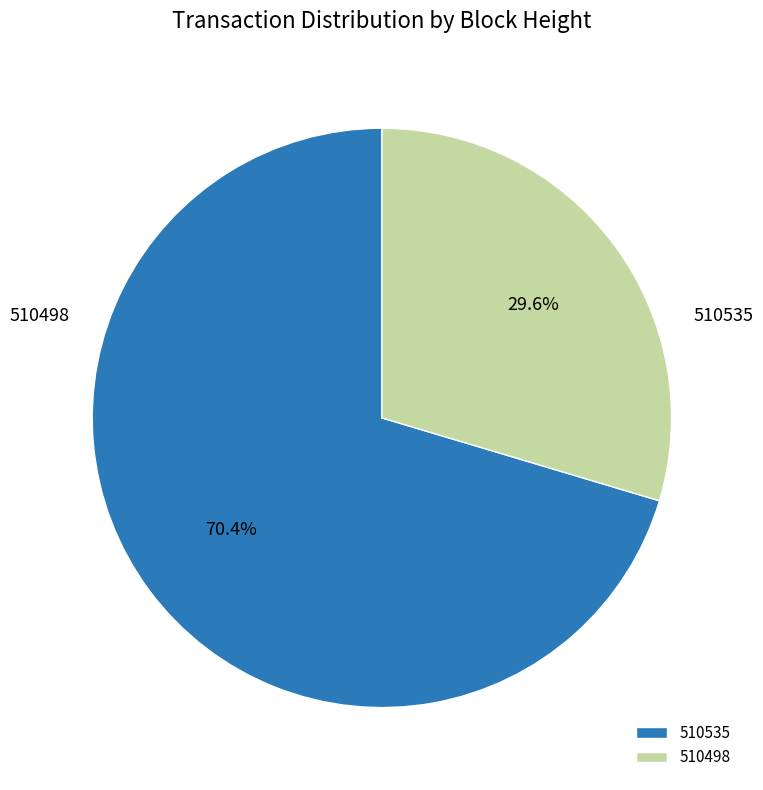

Does any single category account for the majority?

Yes